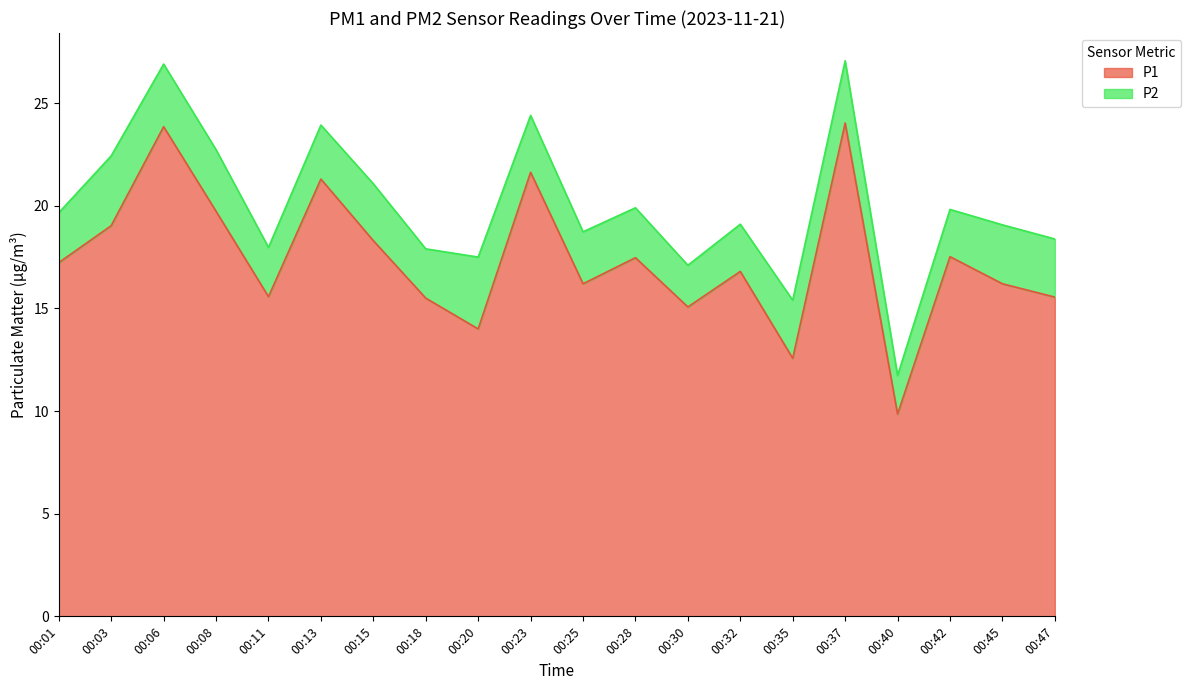

What is the value of the 2nd point from the left?

19.0